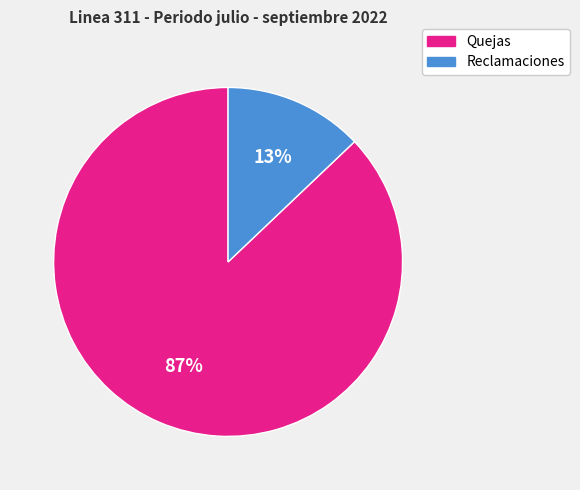

What percentage is the Quejas slice, to the nearest percent?

87%